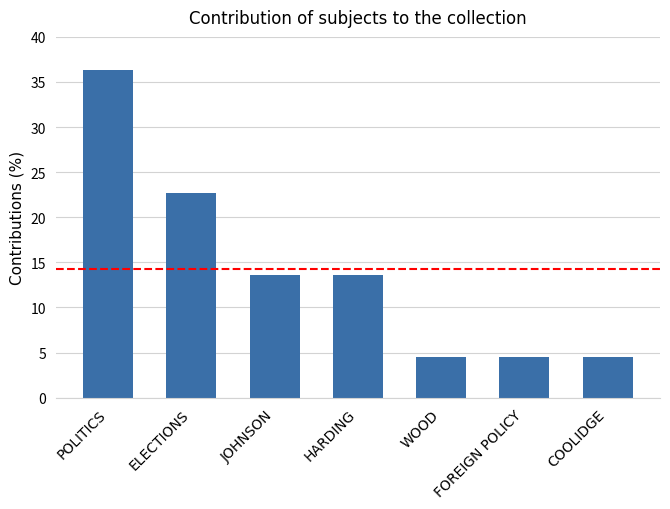

What is the change in value from POLITICS to FOREIGN POLICY?

-31.8